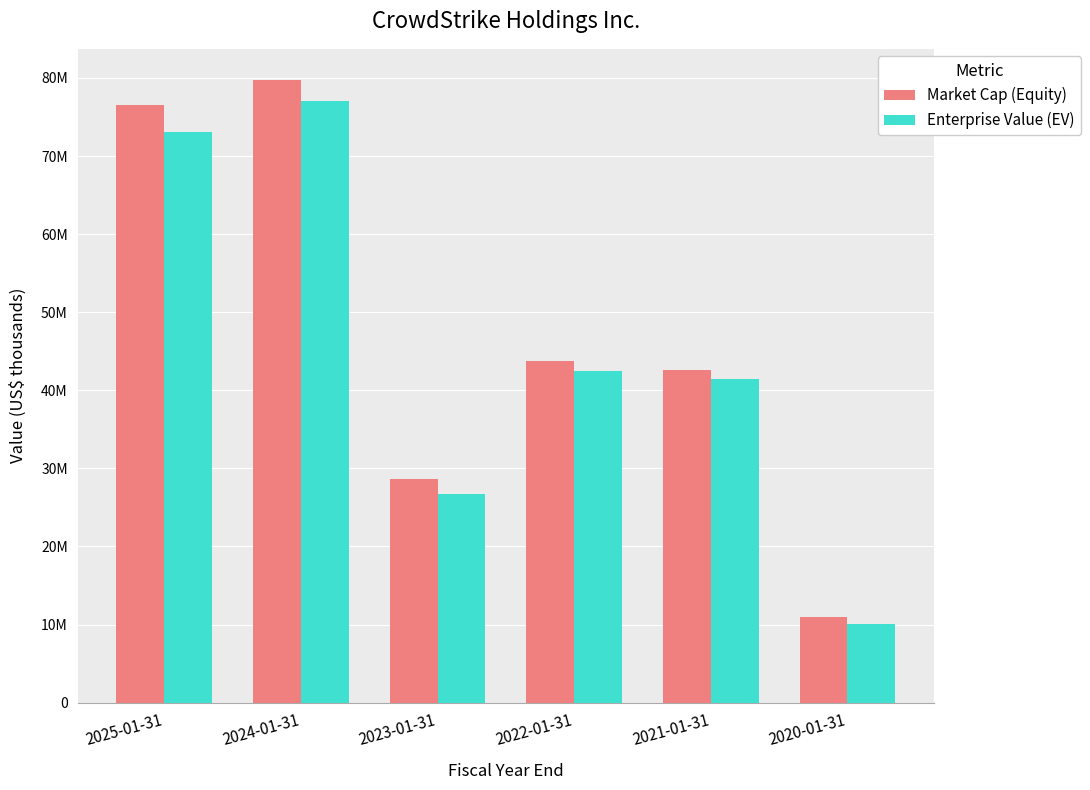

What are all the series names shown in the legend?

Market Cap (Equity), Enterprise Value (EV)